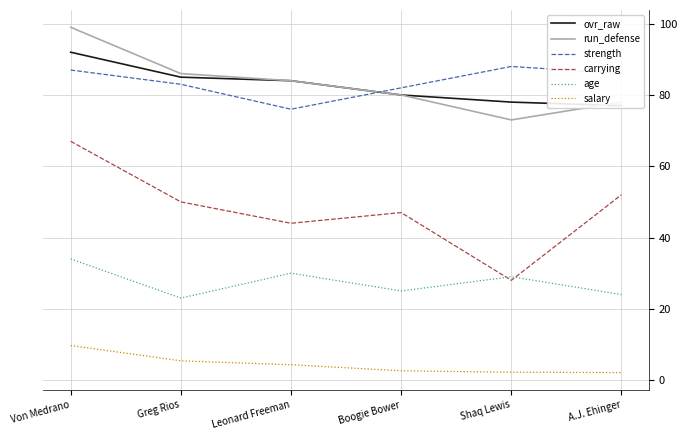

At which category does carrying reach its first local valley?

Leonard Freeman